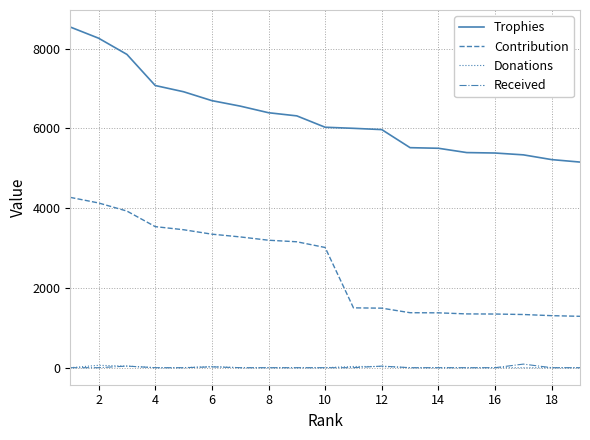

True or false: Received and Contribution cross at least once.

False